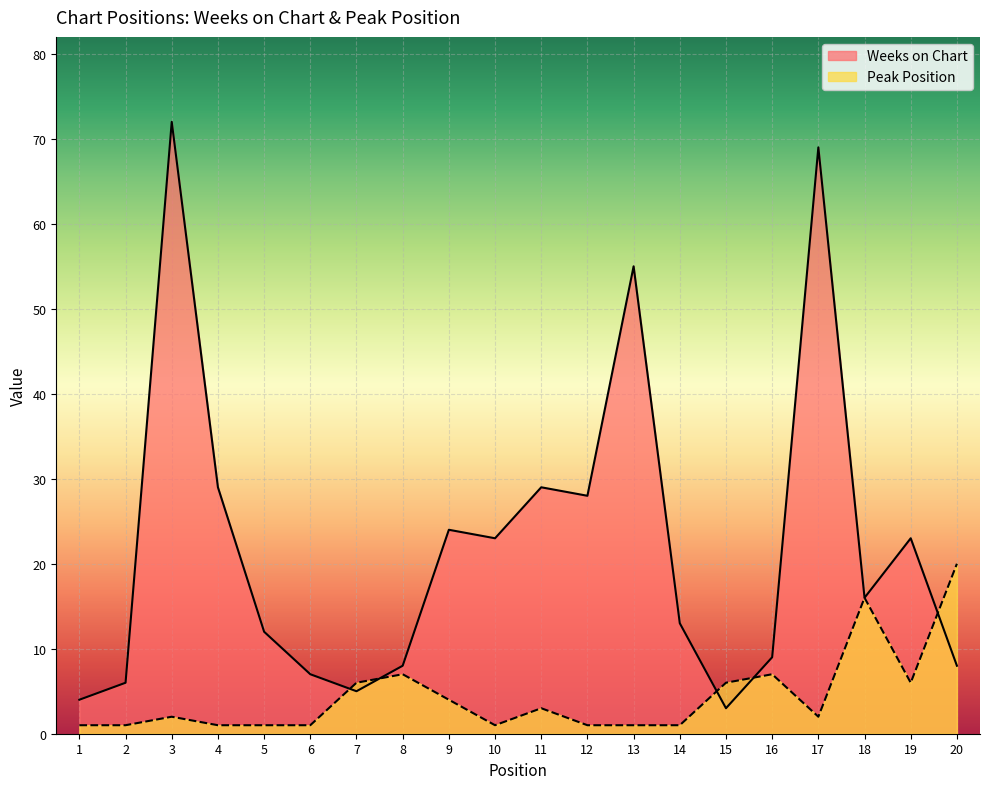

List the series in order of their overall mean, highest first.

Weeks on Chart, Peak Position